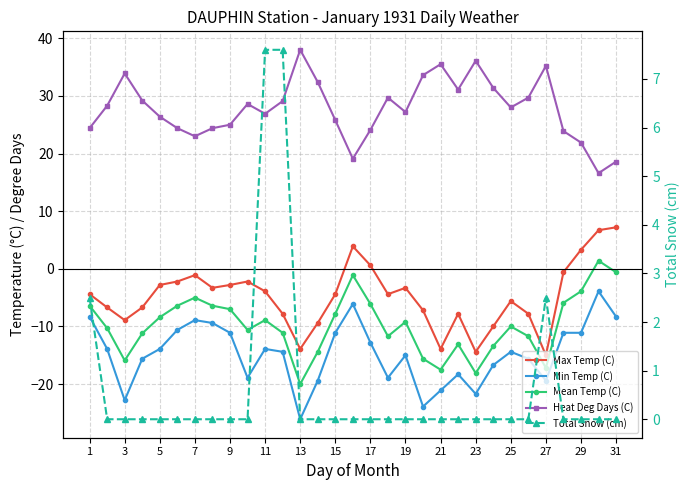

What is the difference between the maximum and minimum values in the Heat Deg Days (C) series?

21.4